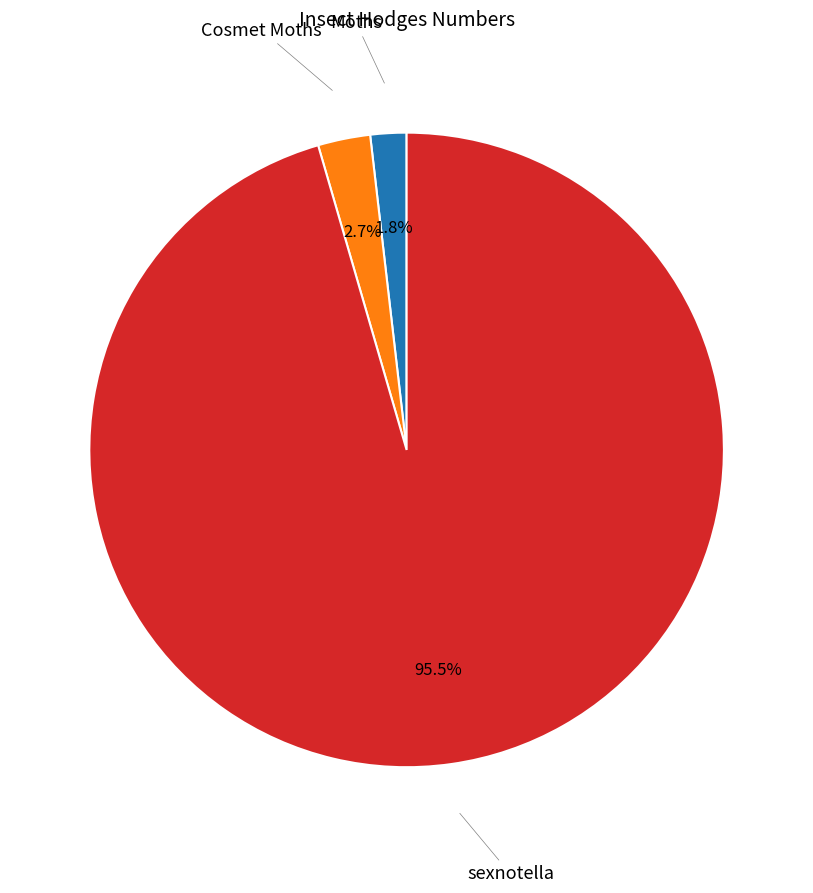

Is there a majority slice in this chart?

Yes